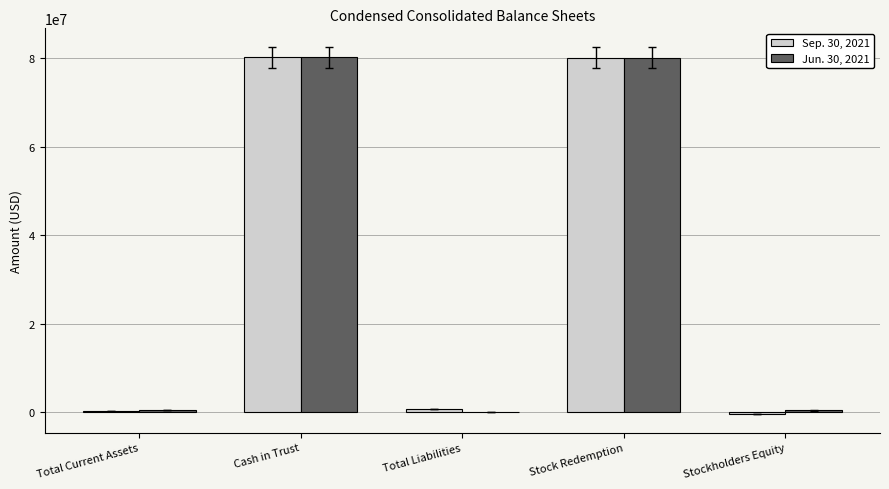

What is the sum of all Jun. 30, 2021 values?

161316154